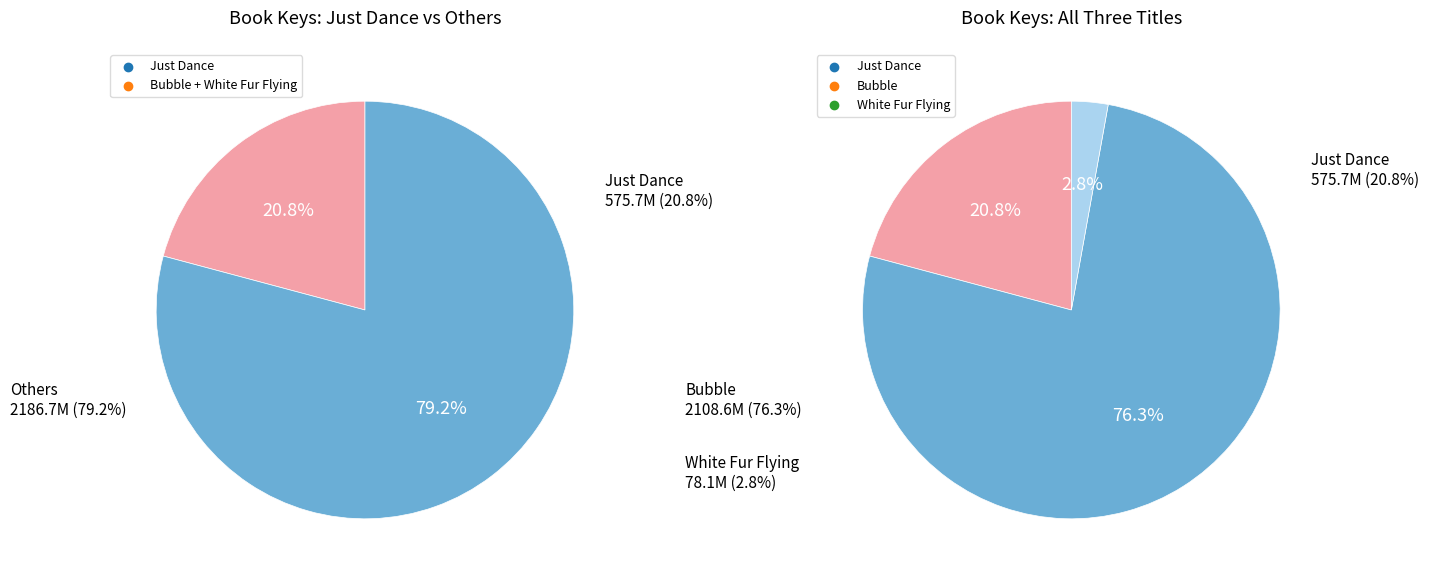

Which has a higher value, White Fur Flying or Just Dance?

Just Dance